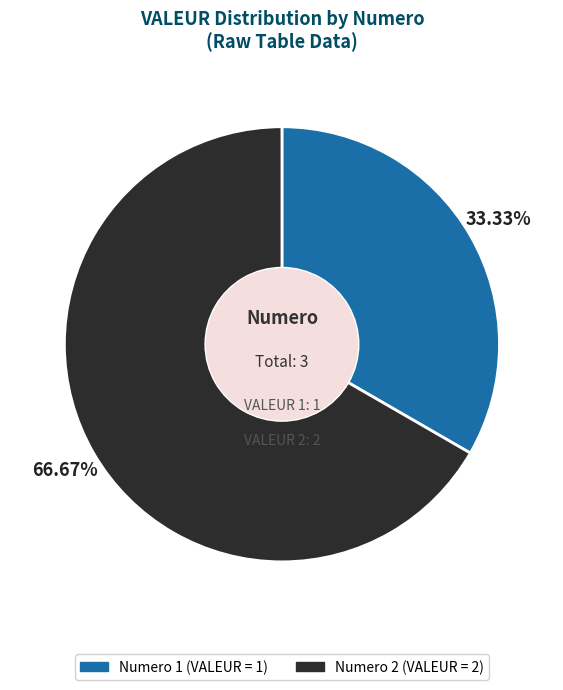

The Numero 1 slice represents 33% of the pie. True or false?

True